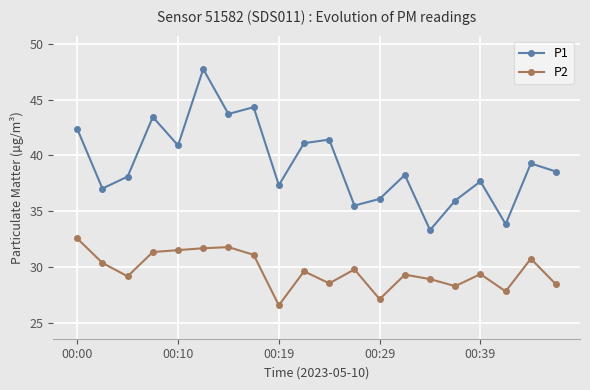

Which series has the widest spread of values?

P1